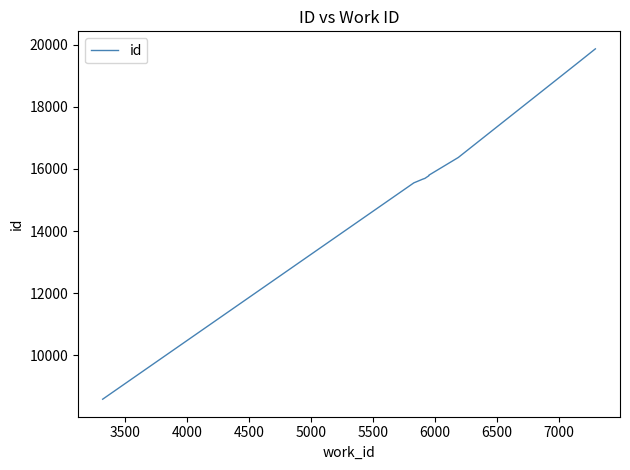

Does the chart have visible grid lines?

No